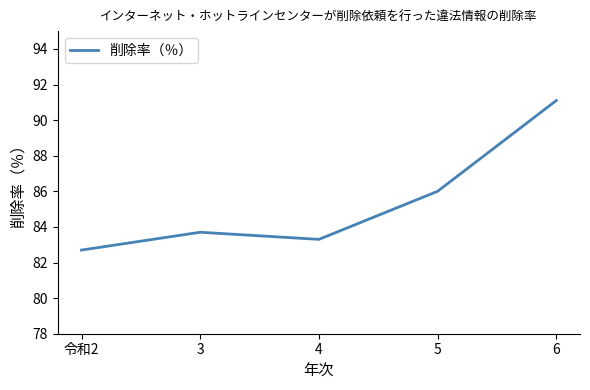

What is the approximate value at 6?

91.1